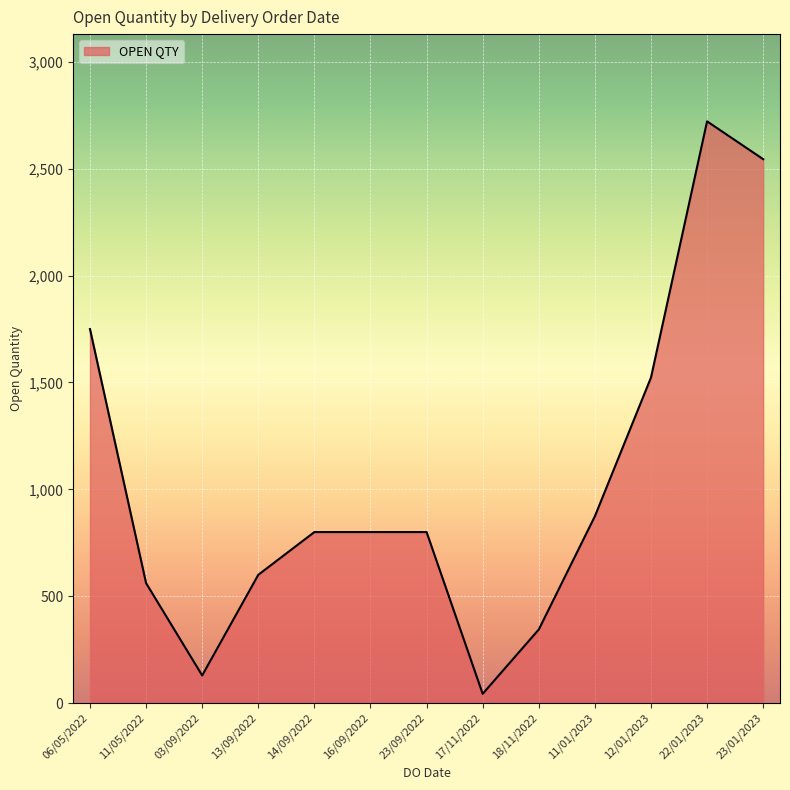

Is it true that the value at 11/05/2022 is 561?

True